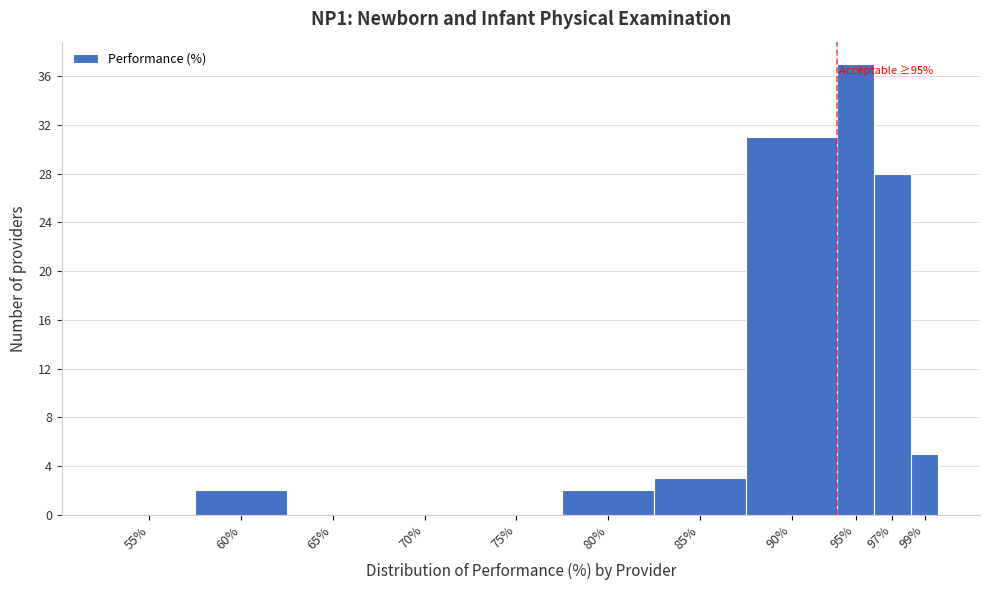

Reading left to right, list all the values displayed in this chart.

55%=0	60%=2	65%=0	70%=0	75%=0	80%=2	85%=3	90%=31	95%=37	97%=28	99%=5